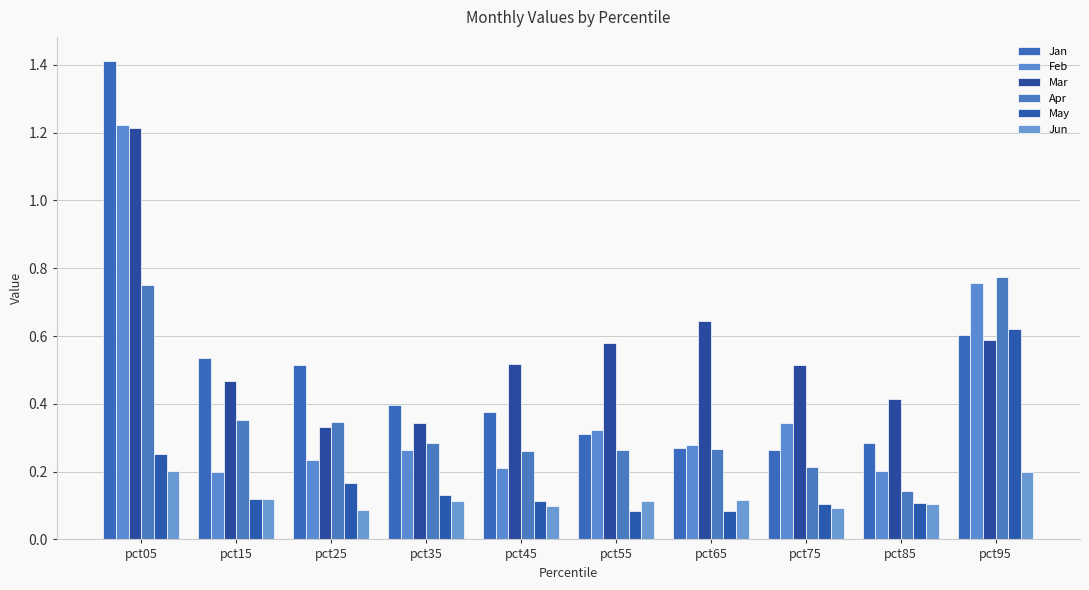

Reading left to right, list all the values displayed in this chart.

Jan: 1.4	0.5	0.5	0.4	0.4	0.3	0.3	0.3	0.3	0.6
Feb: 1.2	0.2	0.2	0.3	0.2	0.3	0.3	0.3	0.2	0.8
Mar: 1.2	0.5	0.3	0.3	0.5	0.6	0.6	0.5	0.4	0.6
Apr: 0.7	0.4	0.3	0.3	0.3	0.3	0.3	0.2	0.1	0.8
May: 0.3	0.1	0.2	0.1	0.1	0.1	0.1	0.1	0.1	0.6
Jun: 0.2	0.1	0.1	0.1	0.1	0.1	0.1	0.1	0.1	0.2